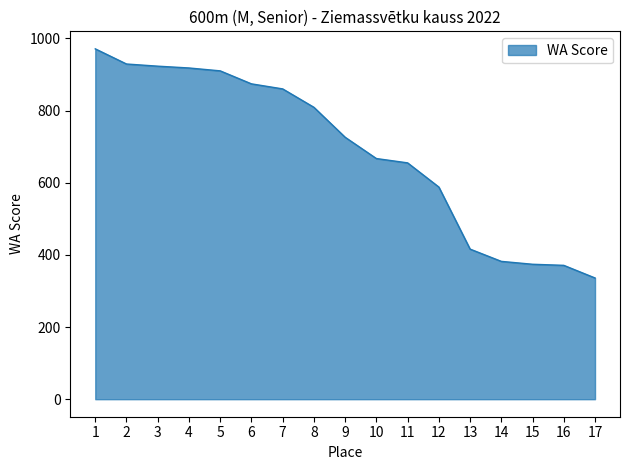

What is the sum of the values at 13 and 14?

798